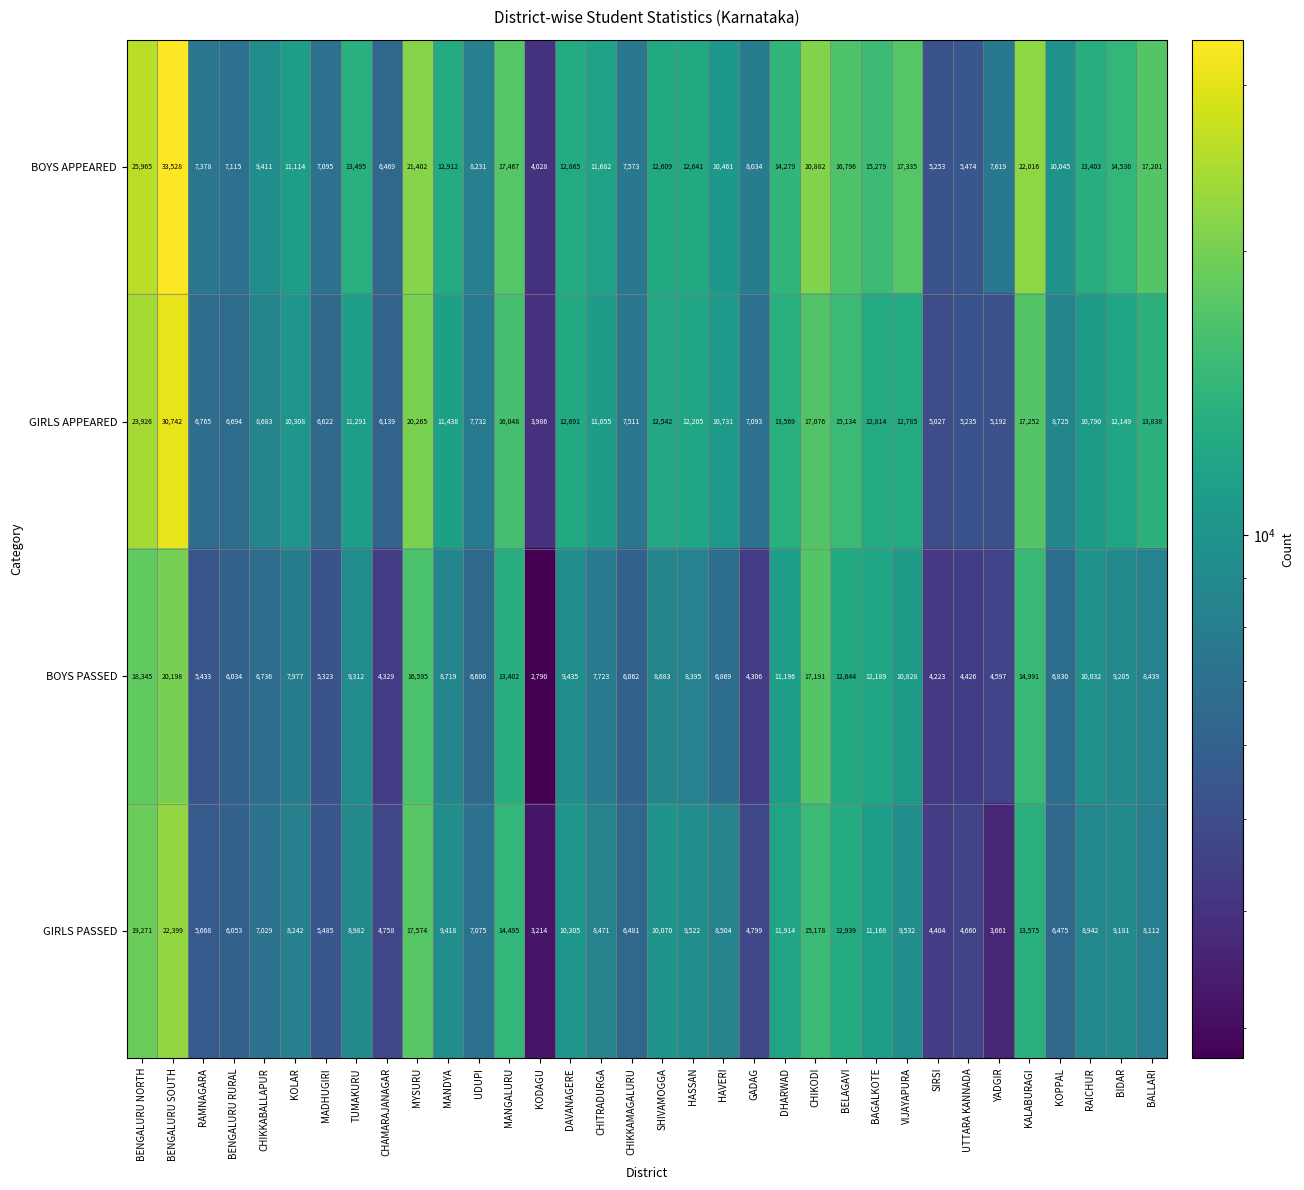

What is the greatest value displayed?

33528